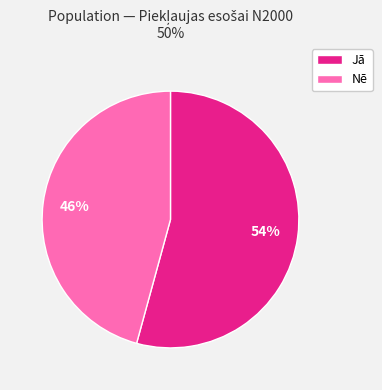

Rank the categories by value from highest to lowest.

Jā, Nē